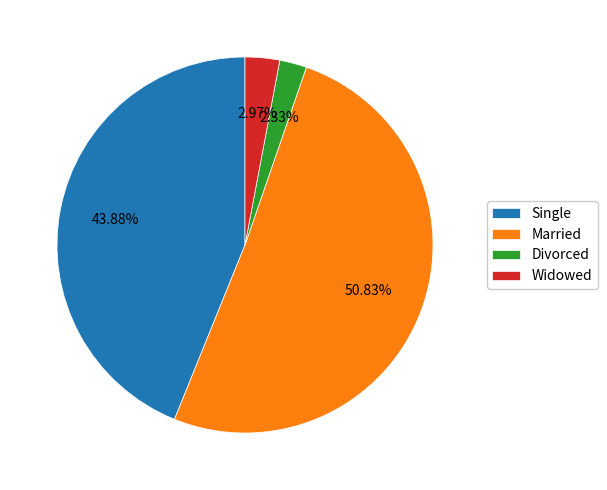

Which slice is the smallest?

Divorced